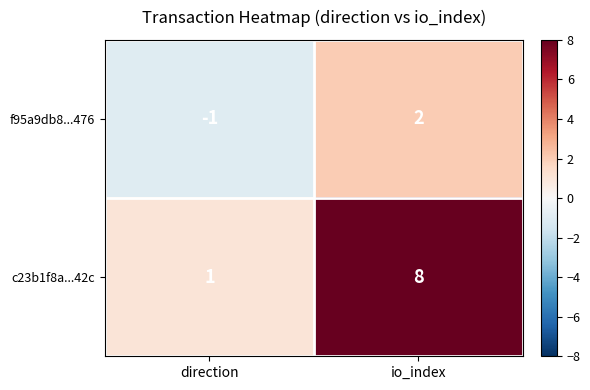

At which label does f95a9db8...476 reach its minimum?

direction